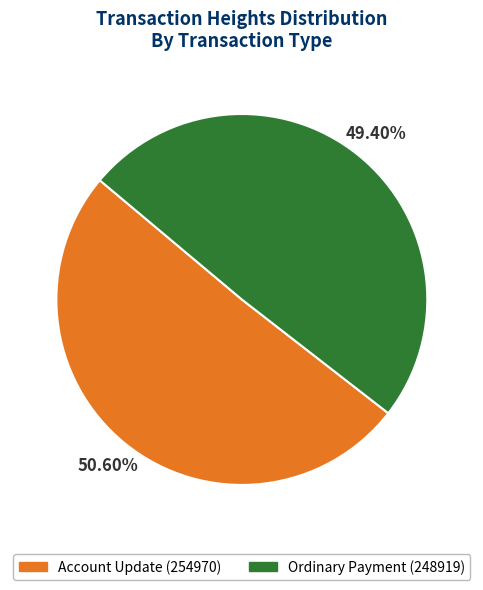

Which slice is the smallest?

Ordinary Payment (248919)